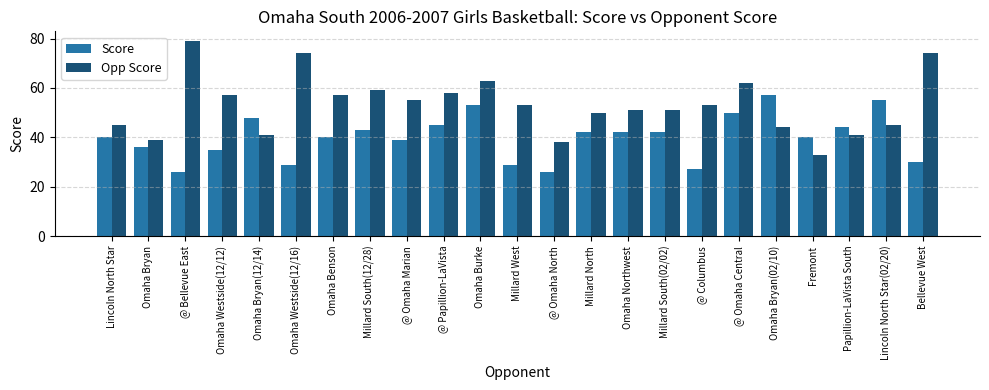

What are all the series names shown in the legend?

Score, Opp Score